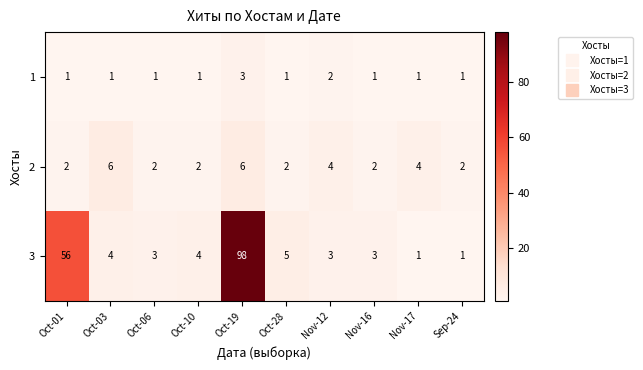

What is the sum of all 3 values?

178